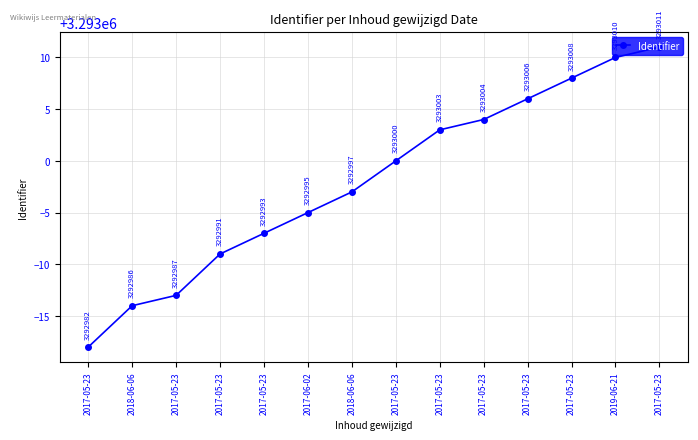

How many data points are less than 3293000?

7